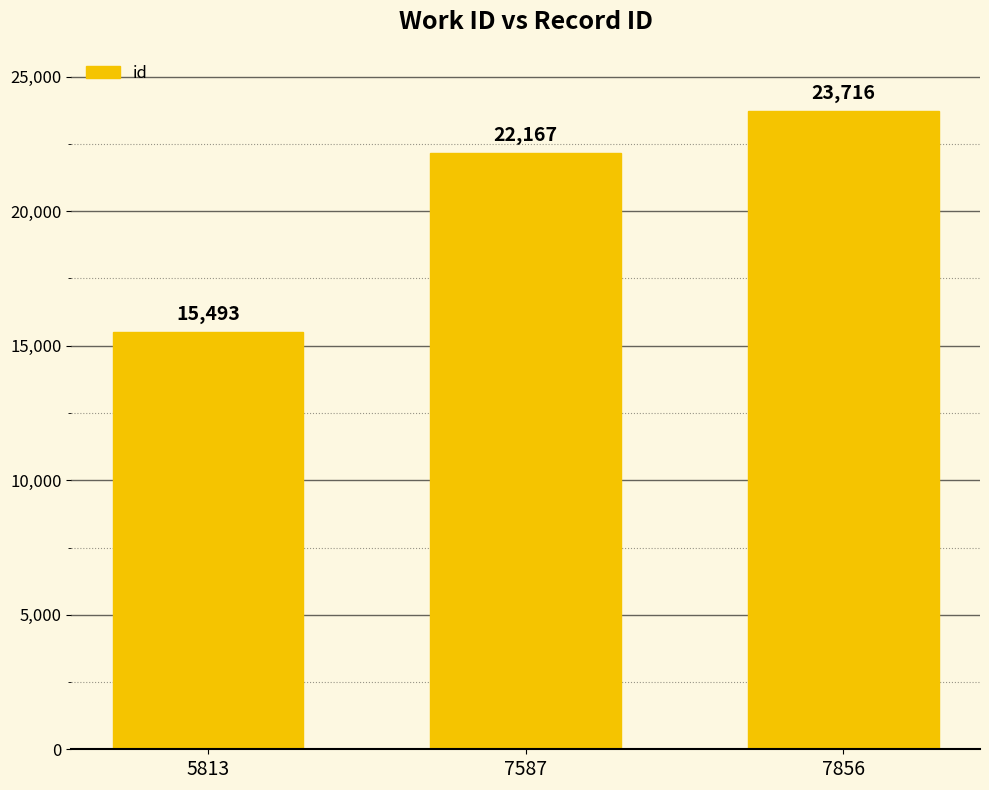

How many data points does each series have?

3